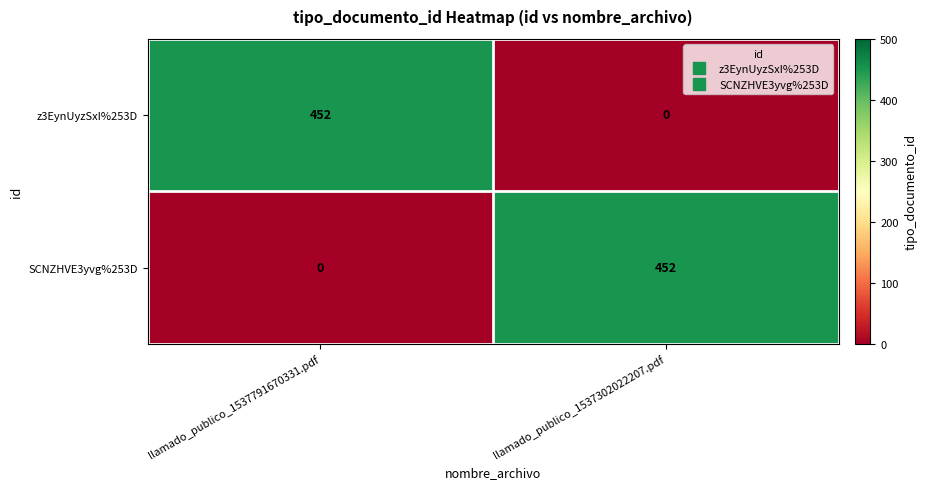

Reading left to right, list all the values displayed in this chart.

z3EynUyzSxI%253D: 452	0
SCNZHVE3yvg%253D: 0	452